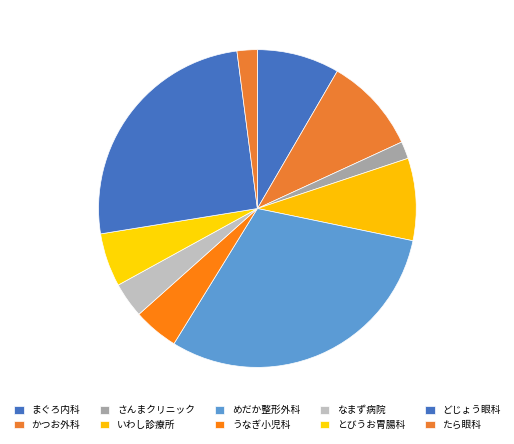

How many segments does this pie chart have?

10